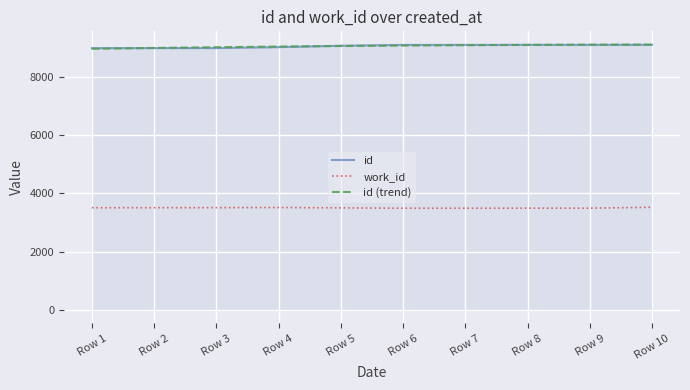

At how many categories does at least one series exceed 8683?

10